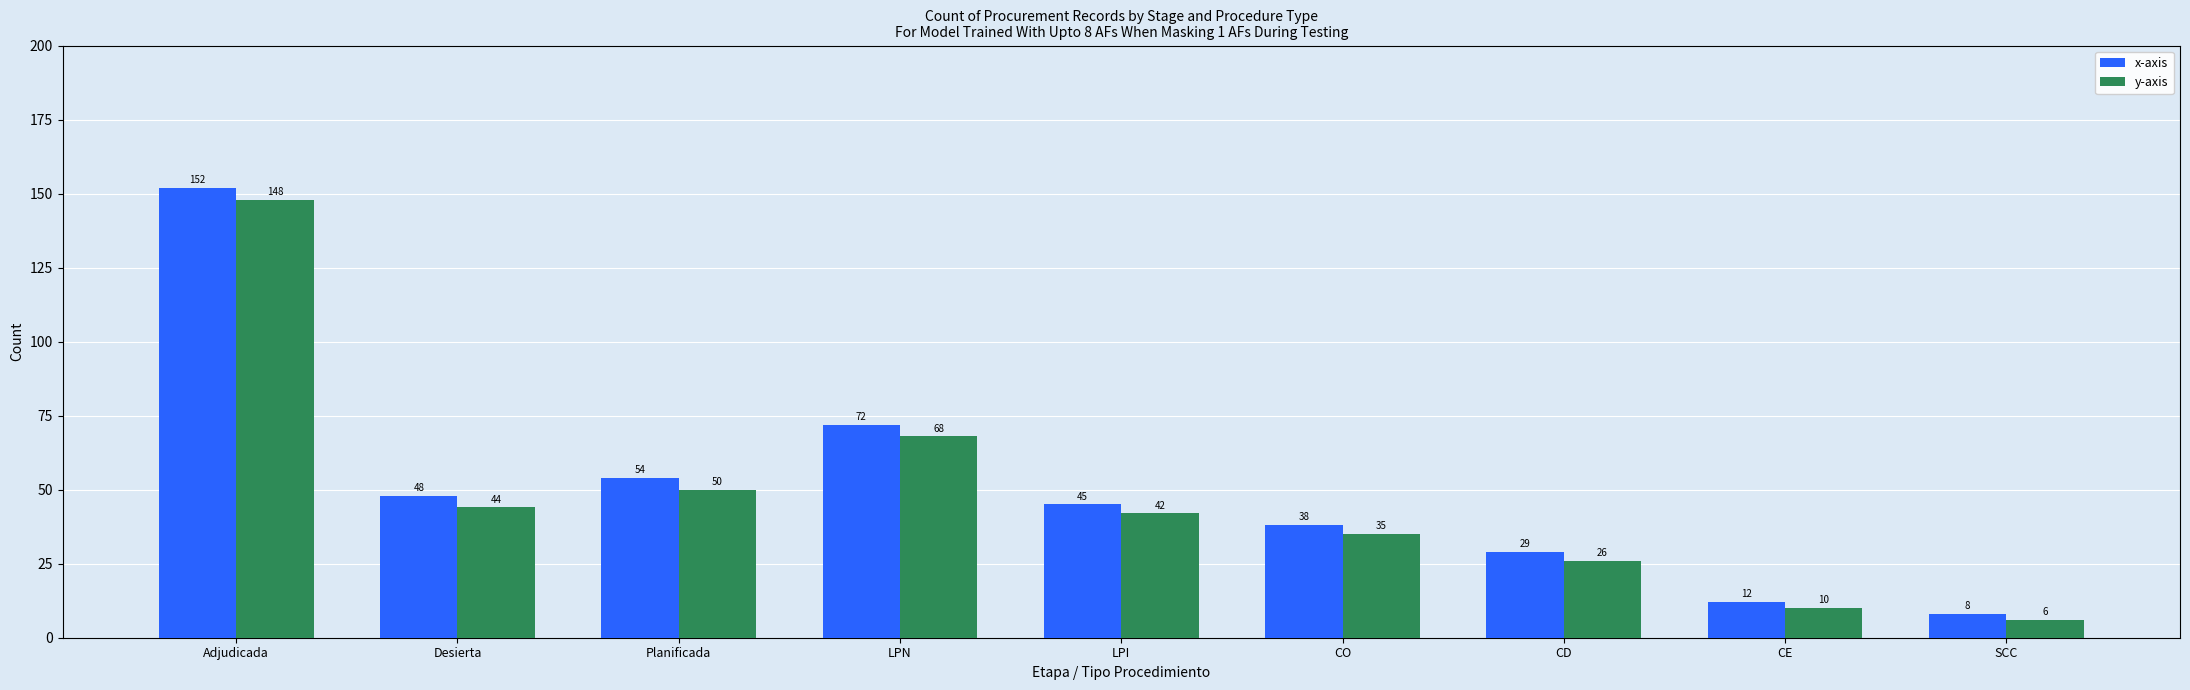

List the series in order of their peak value, highest first.

x-axis, y-axis